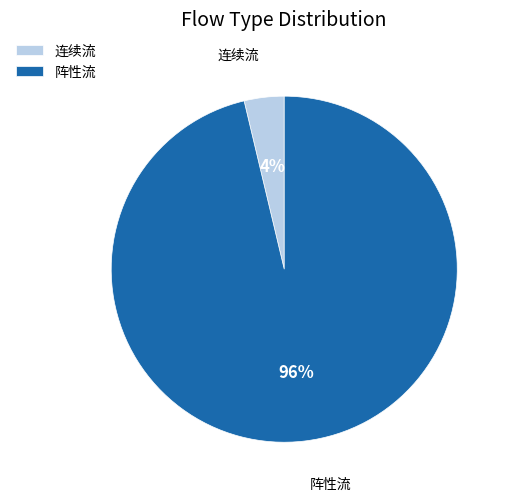

What percentage is the 连续流 slice, to the nearest percent?

4%